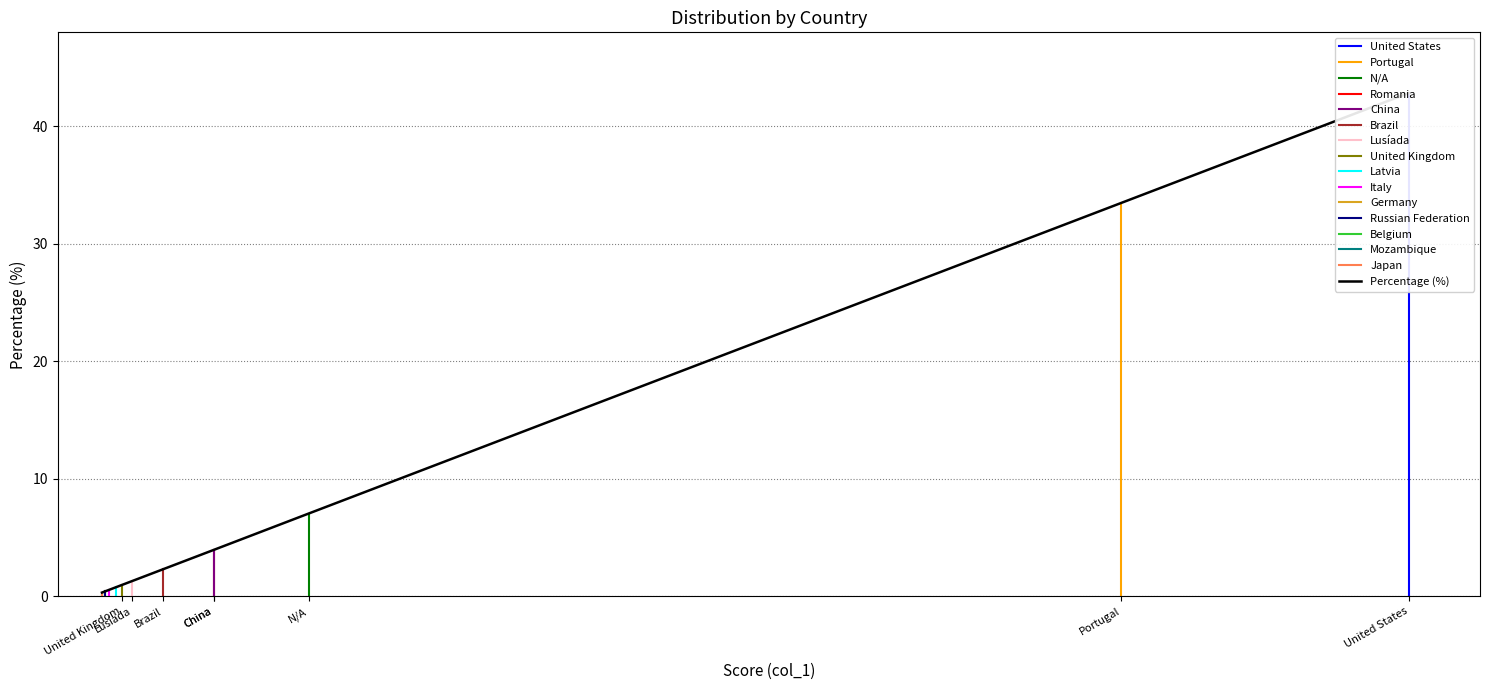

What is the sum of all values?

99.1